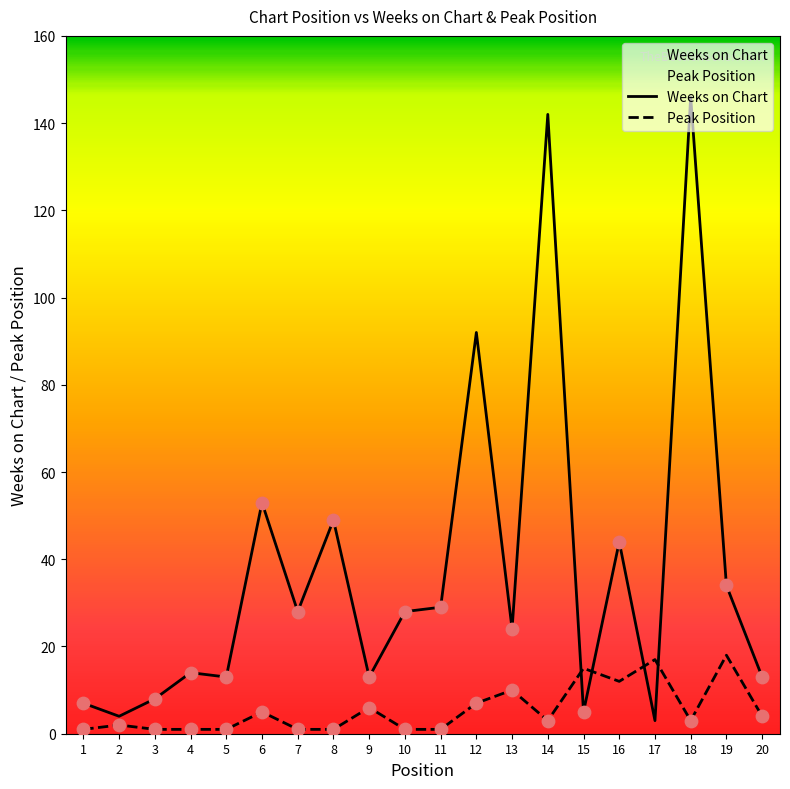

Which series reaches the minimum Y coordinate?

Peak Position